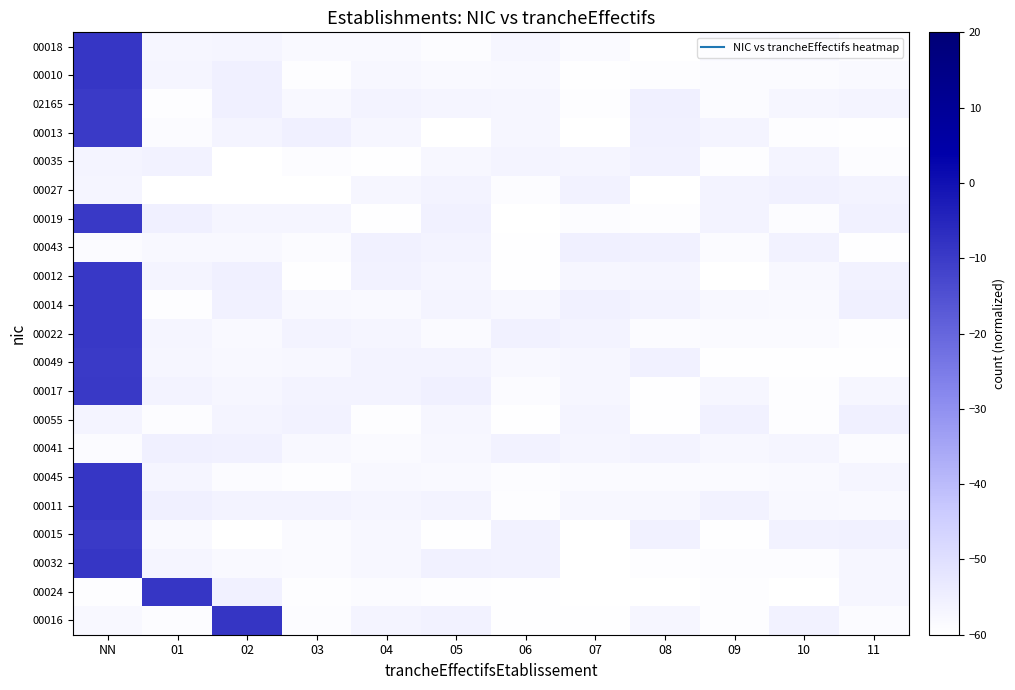

Reading left to right, list all the values displayed in this chart.

00016: NN=-57.7	01=-58.8	02=-8.7	03=-58.8	04=-56.3	05=-55.9	06=-59.5	07=-59.7	08=-57.0	09=-59.3	10=-55.9	11=-58.4
00024: NN=-59.3	01=-8.8	02=-55.4	03=-59.2	04=-58.6	05=-59.2	06=-59.4	07=-59.9	08=-59.7	09=-59.1	10=-59.7	11=-57.0
00032: NN=-8.8	01=-56.6	02=-58.0	03=-58.4	04=-57.5	05=-55.6	06=-55.7	07=-59.8	08=-59.1	09=-58.8	10=-58.8	11=-57.1
00015: NN=-9.8	01=-57.9	02=-59.8	03=-58.1	04=-57.4	05=-59.5	06=-55.8	07=-59.7	08=-55.4	09=-59.5	10=-55.8	11=-55.5
00011: NN=-9.0	01=-55.1	02=-56.0	03=-56.1	04=-56.8	05=-56.1	06=-59.3	07=-57.3	08=-57.4	09=-55.7	10=-57.7	11=-58.1
00045: NN=-9.0	01=-56.8	02=-58.7	03=-59.3	04=-57.6	05=-57.9	06=-58.8	07=-58.2	08=-58.2	09=-58.4	10=-58.1	11=-56.6
00041: NN=-58.5	01=-55.3	02=-55.4	03=-57.6	04=-58.4	05=-57.3	06=-55.8	07=-56.7	08=-56.0	09=-57.3	10=-56.8	11=-58.6
00055: NN=-56.3	01=-59.0	02=-56.5	03=-55.7	04=-59.3	05=-56.9	06=-59.5	07=-56.4	08=-59.6	09=-55.3	10=-59.3	11=-55.2
00017: NN=-9.5	01=-56.0	02=-57.0	03=-56.1	04=-56.0	05=-55.3	06=-58.7	07=-57.0	08=-59.5	09=-56.9	10=-59.1	11=-57.2
00049: NN=-9.9	01=-57.1	02=-57.7	03=-57.4	04=-56.2	05=-56.0	06=-57.5	07=-57.0	08=-55.3	09=-59.4	10=-59.4	11=-59.6
00022: NN=-9.1	01=-56.7	02=-57.9	03=-56.1	04=-56.6	05=-58.3	06=-55.5	07=-56.2	08=-58.6	09=-58.2	10=-58.4	11=-59.2
00014: NN=-9.1	01=-59.3	02=-55.3	03=-57.8	04=-58.1	05=-56.4	06=-57.2	07=-55.3	08=-56.1	09=-57.6	10=-58.1	11=-55.1
00012: NN=-9.3	01=-56.4	02=-55.2	03=-59.4	04=-55.7	05=-56.8	06=-59.4	07=-57.1	08=-56.6	09=-59.9	10=-57.7	11=-55.9
00043: NN=-58.5	01=-57.7	02=-57.8	03=-58.5	04=-55.4	05=-56.1	06=-59.4	07=-55.0	08=-55.6	09=-58.6	10=-55.8	11=-59.5
00019: NN=-9.5	01=-55.0	02=-56.7	03=-56.7	04=-59.5	05=-55.5	06=-59.9	07=-58.8	08=-59.3	09=-56.1	10=-59.0	11=-55.4
00027: NN=-56.7	01=-59.8	02=-60.0	03=-59.7	04=-57.0	05=-56.0	06=-58.8	07=-55.8	08=-59.7	09=-56.0	10=-55.4	11=-56.1
00035: NN=-56.5	01=-55.8	02=-59.8	03=-59.0	04=-59.4	05=-57.5	06=-56.3	07=-56.8	08=-55.7	09=-59.2	10=-56.3	11=-59.0
00013: NN=-10.0	01=-58.6	02=-56.5	03=-55.1	04=-56.9	05=-59.7	06=-56.9	07=-59.8	08=-55.6	09=-56.5	10=-59.1	11=-59.5
02165: NN=-9.8	01=-59.1	02=-55.1	03=-57.7	04=-56.1	05=-56.8	06=-57.1	07=-59.3	08=-55.3	09=-58.5	10=-57.1	11=-56.5
00010: NN=-9.0	01=-56.8	02=-55.3	03=-59.3	04=-57.5	05=-58.0	06=-57.6	07=-59.4	08=-59.3	09=-58.6	10=-58.5	11=-57.9
00018: NN=-8.8	01=-56.9	02=-56.8	03=-57.9	04=-58.0	05=-58.9	06=-57.1	07=-58.4	08=-59.8	09=-57.9	10=-57.6	11=-58.9